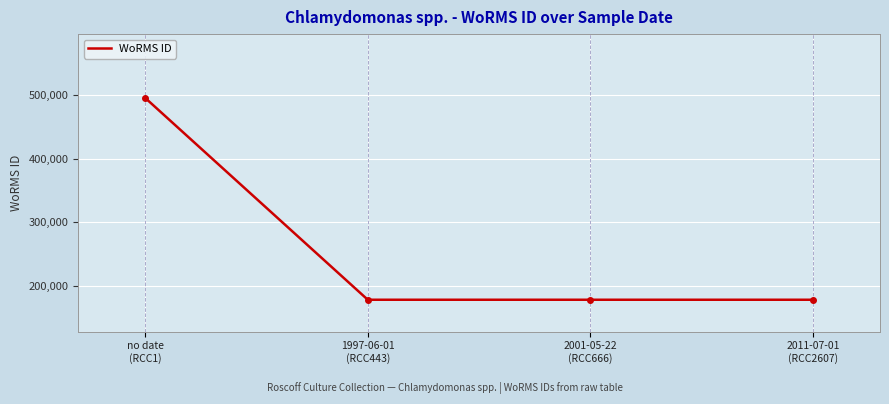

The value at 2001-05-22
(RCC666) is 288631. True or false?

False